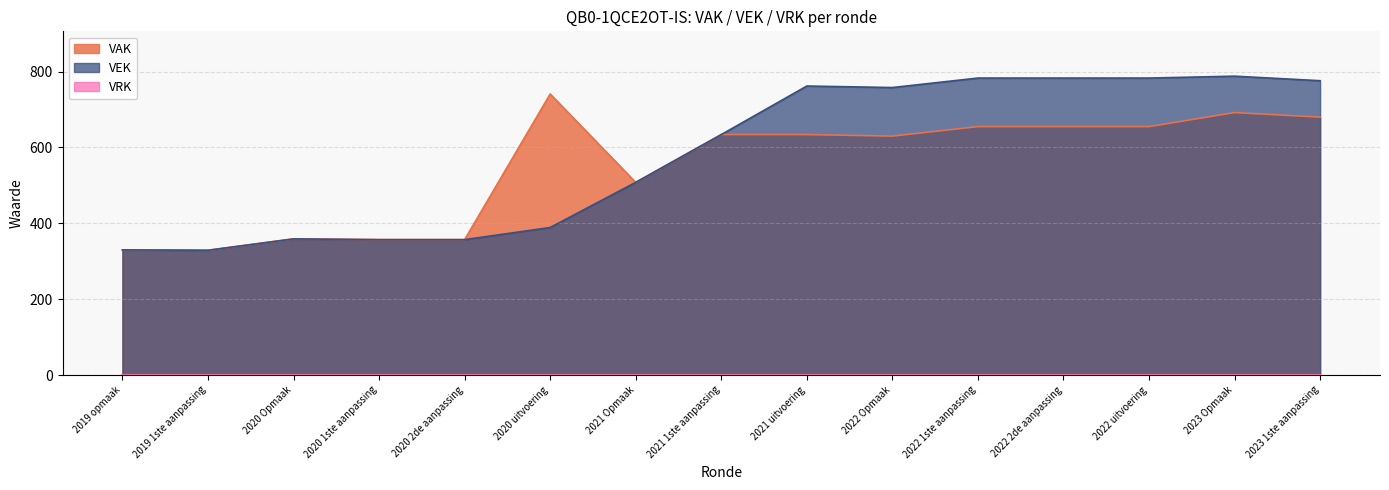

Reading right to left, what are all the values shown in this chart?

VAK: 680	692	655	655	655	630	634	634	508	741	357	357	359	329	330
VEK: 776	788	783	783	783	758	762	634	508	389	357	357	359	329	330